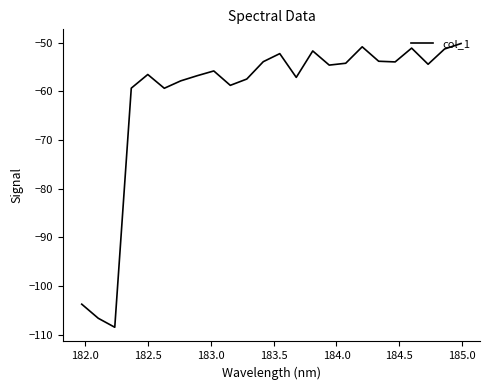

What is the minimum value shown in the chart?

-108.5